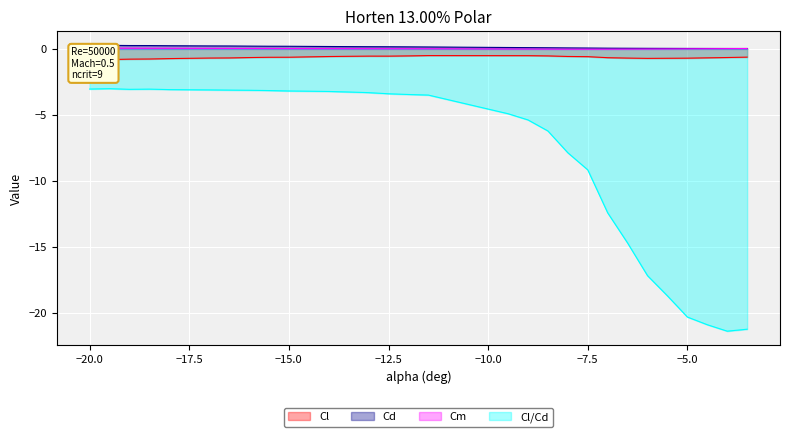

The Cl series shows -0.9 at -15. True or false?

False